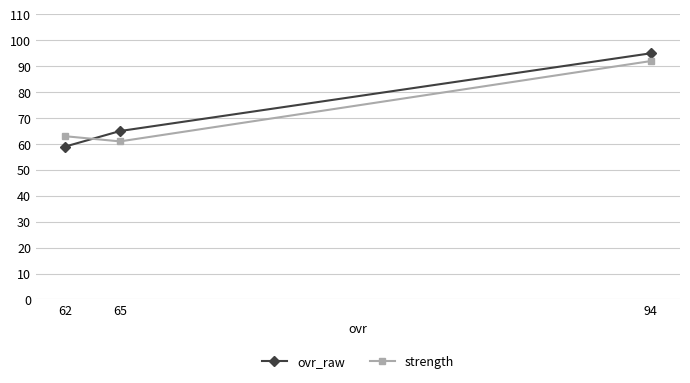

True or false: strength has a value of 27 at 62.

False